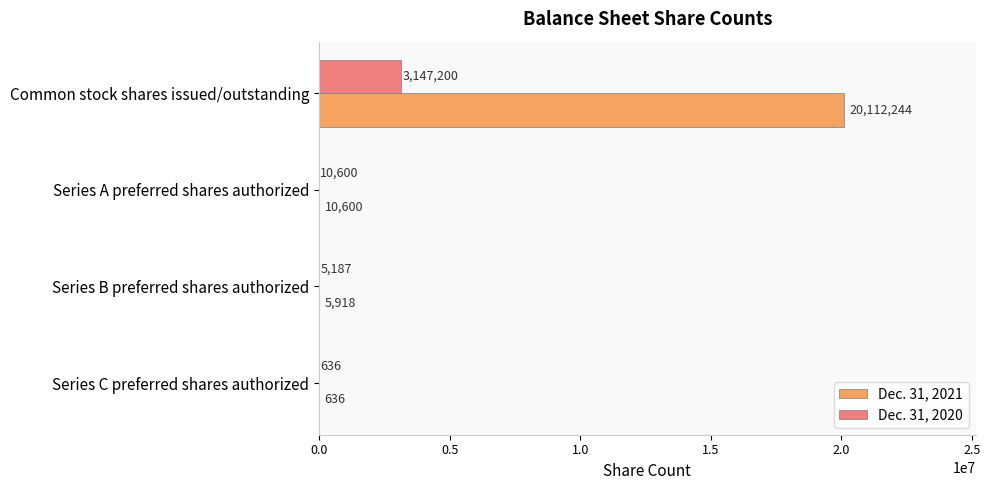

What is the average value of the Dec. 31, 2021 series?

5032350